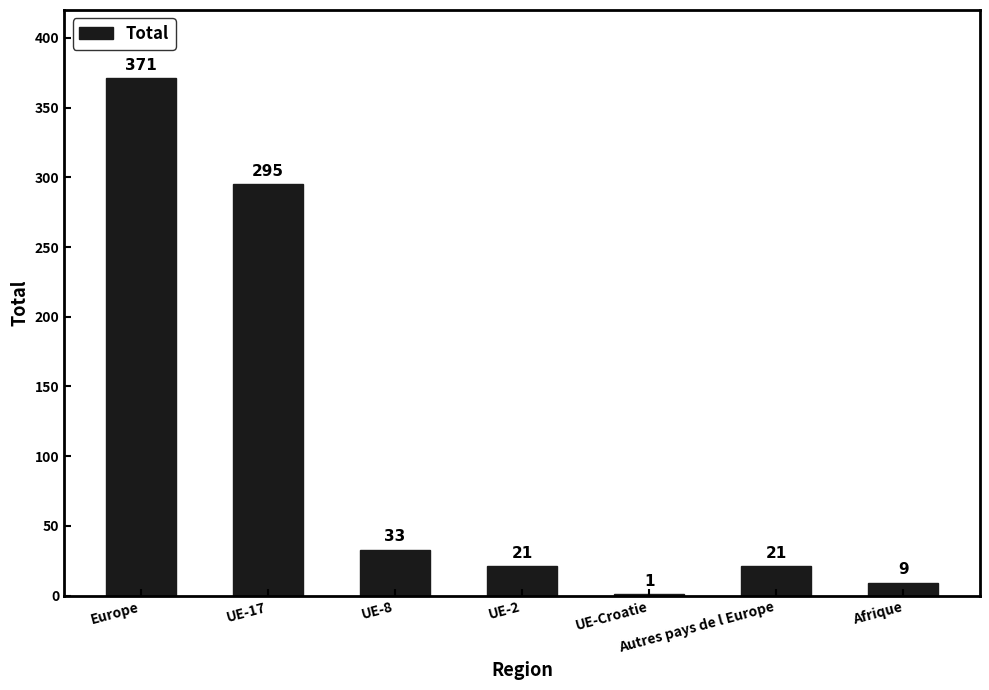

At which label is the value closest to 186?

UE-17